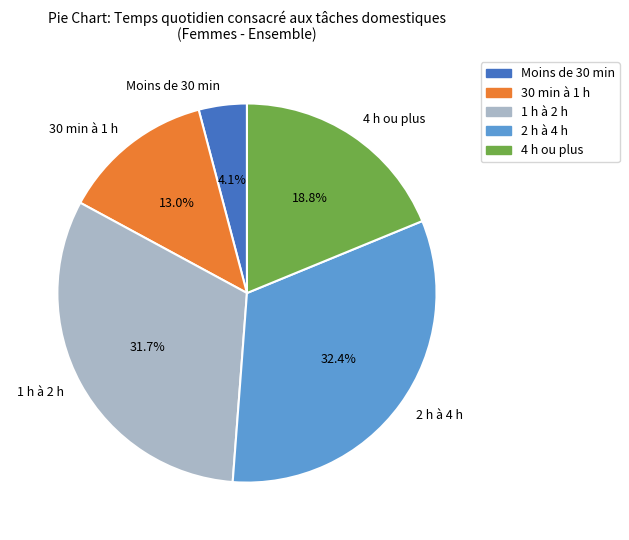

Which has a higher value, 1 h à 2 h or Moins de 30 min?

1 h à 2 h